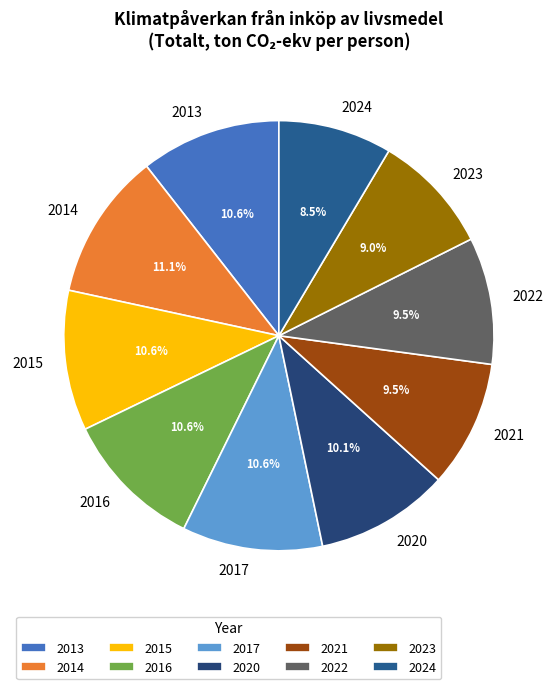

Which slice is the smallest?

2024